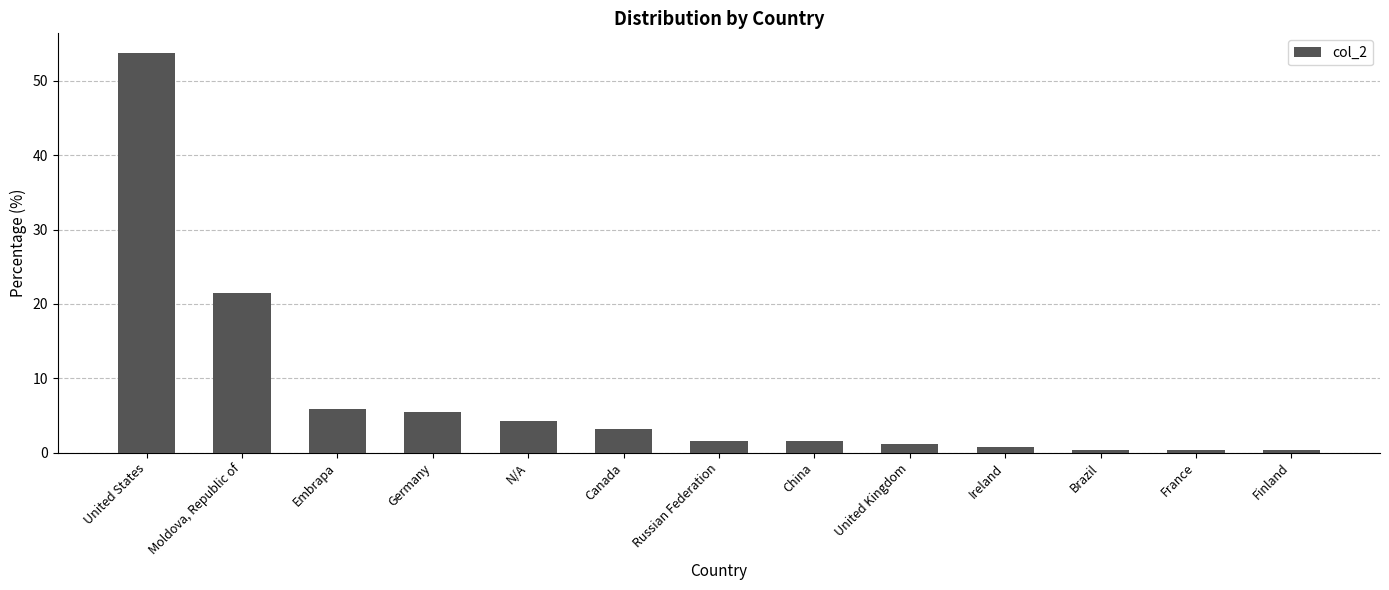

Between Brazil and China, which is larger?

China